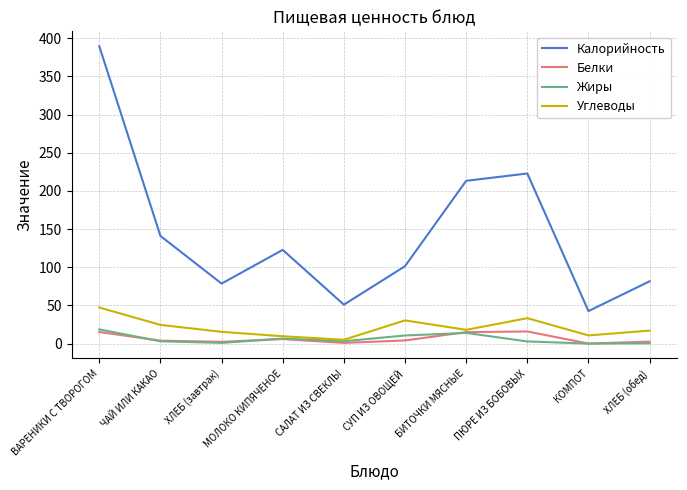

The Углеводы series shows 30.4 at СУП ИЗ ОВОЩЕЙ. True or false?

True